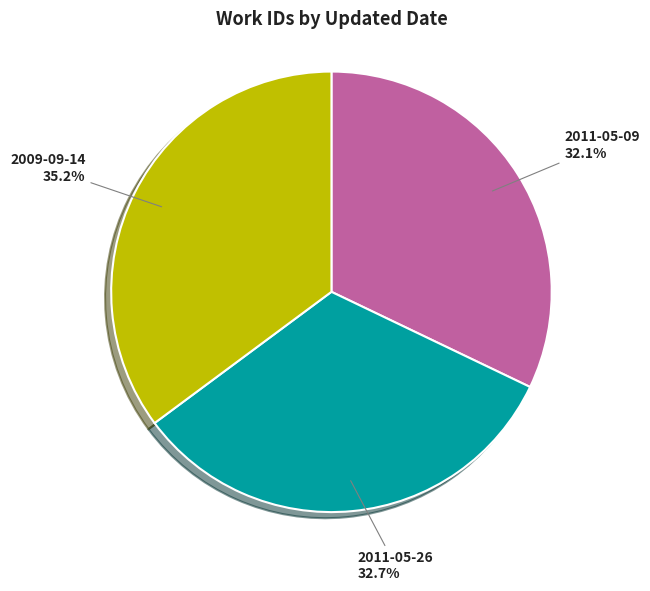

Rank the categories by value from lowest to highest.

2011-05-09, 2011-05-26, 2009-09-14